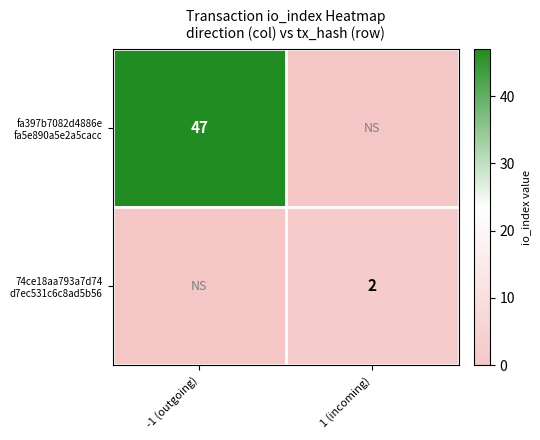

Rank the series at 1 (incoming) from highest to lowest value.

74ce18aa793a7d74 d7ec531c6c8ad5b56, fa397b7082d4886e fa5e890a5e2a5cacc